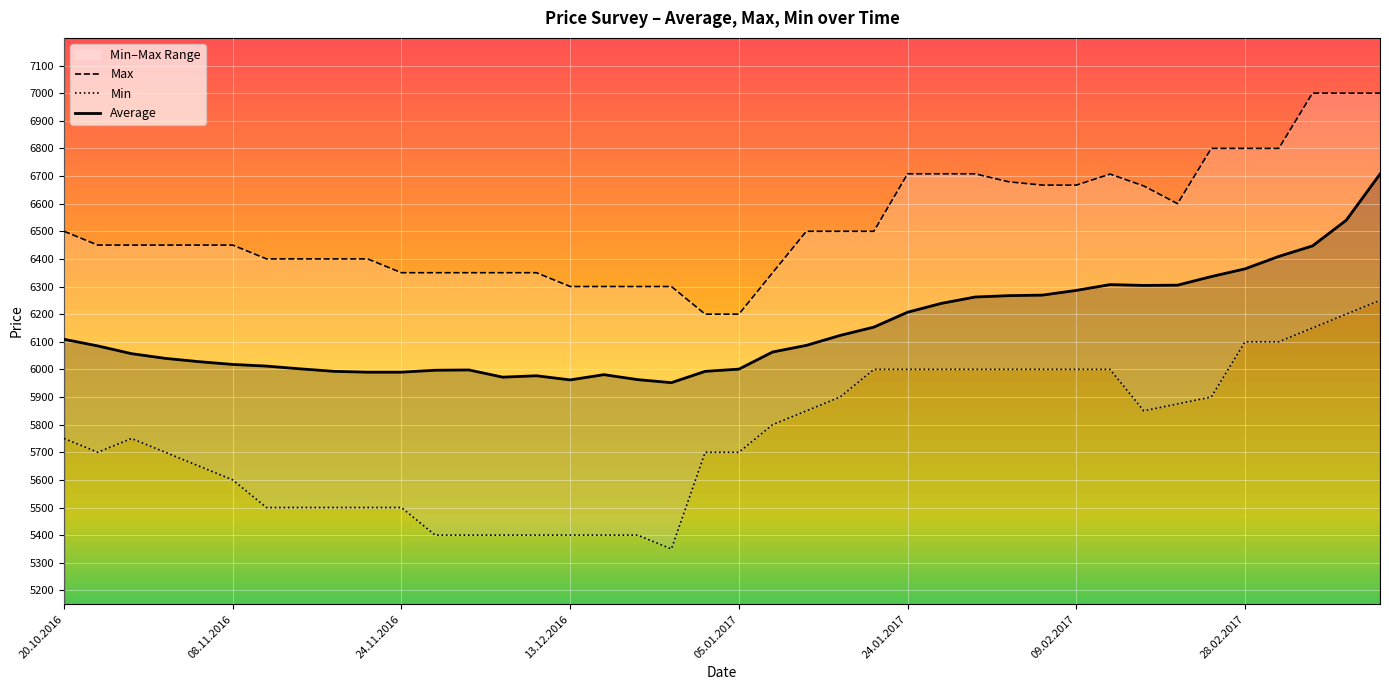

The value of Average at 24.11.2016 is 5990. True or false?

True